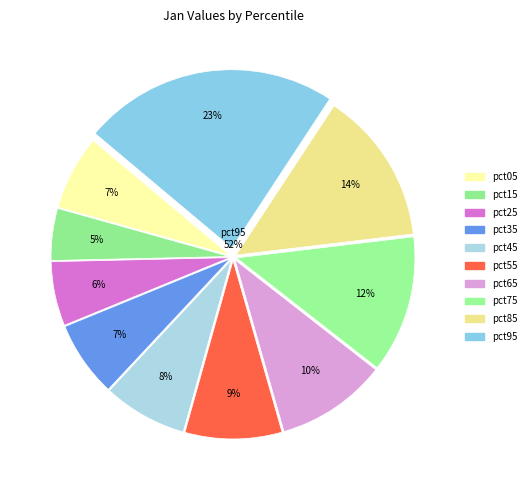

To the nearest percent, what is the average slice percentage?

10%